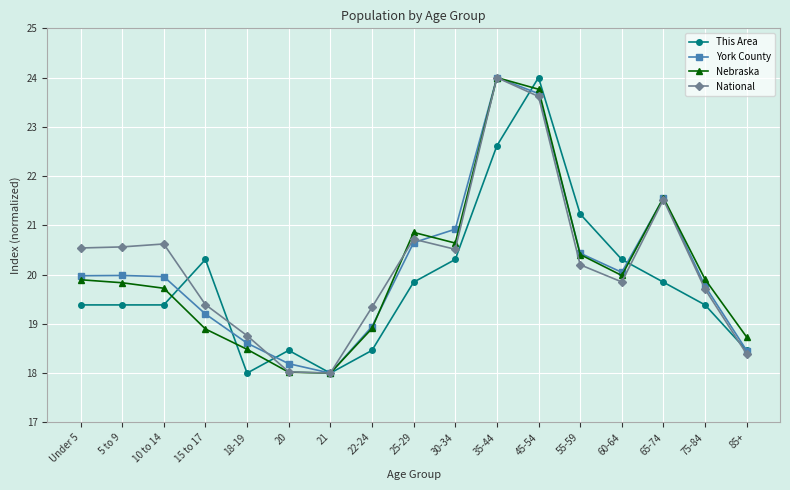

What is the difference between the maximum and second lowest values in the Nebraska series?

6.0